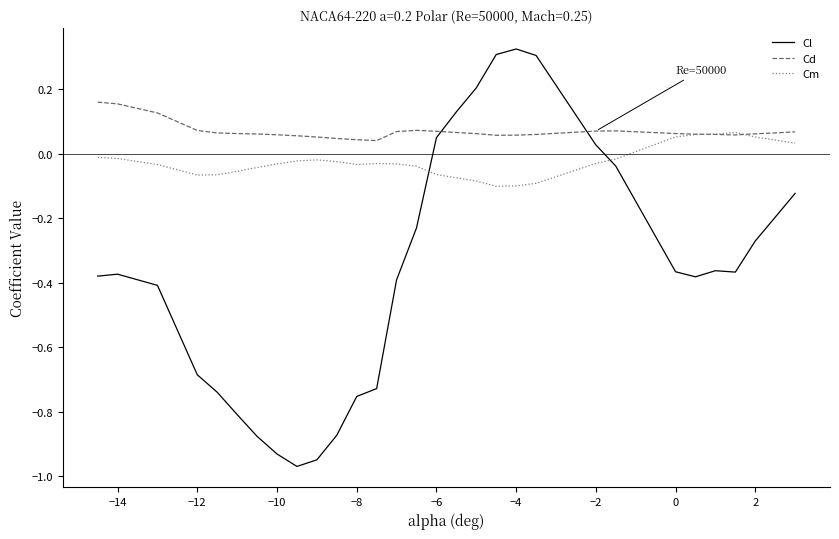

How many intersections are there between Cl and Cm?

2